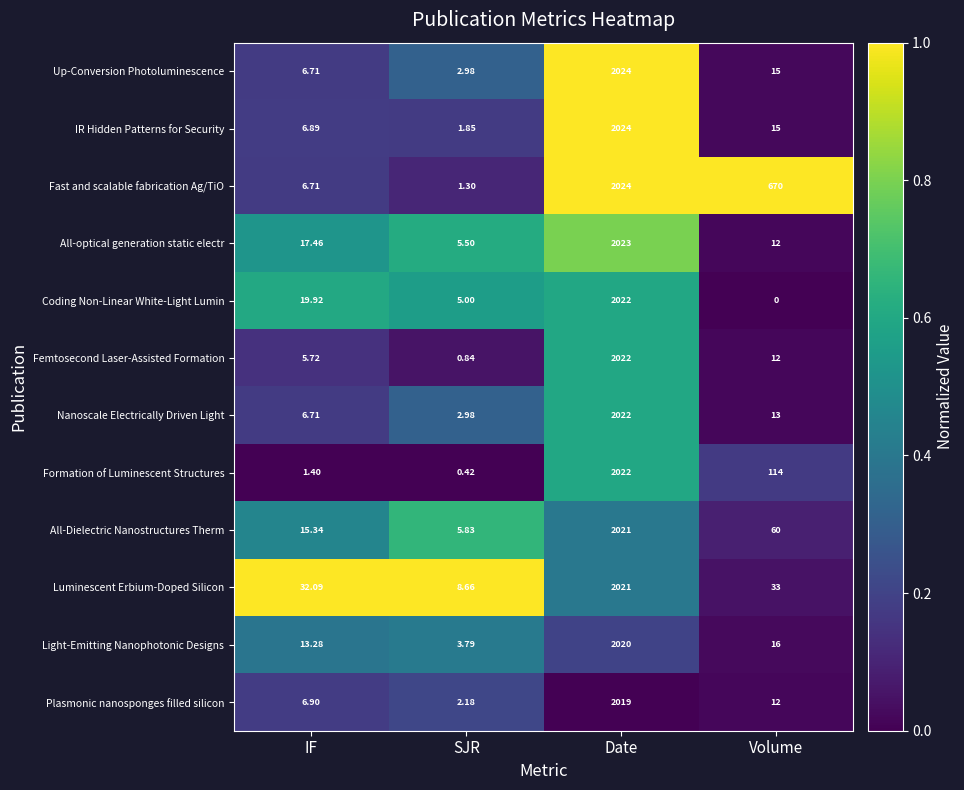

Between IF and SJR, which series saw the biggest shift?

Luminescent Erbium-Doped Silicon